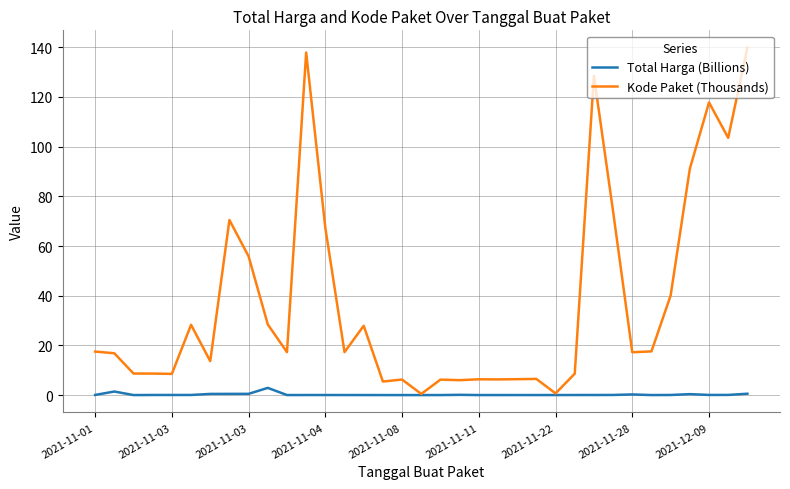

Which series has the largest total across all categories?

Kode Paket (Thousands)